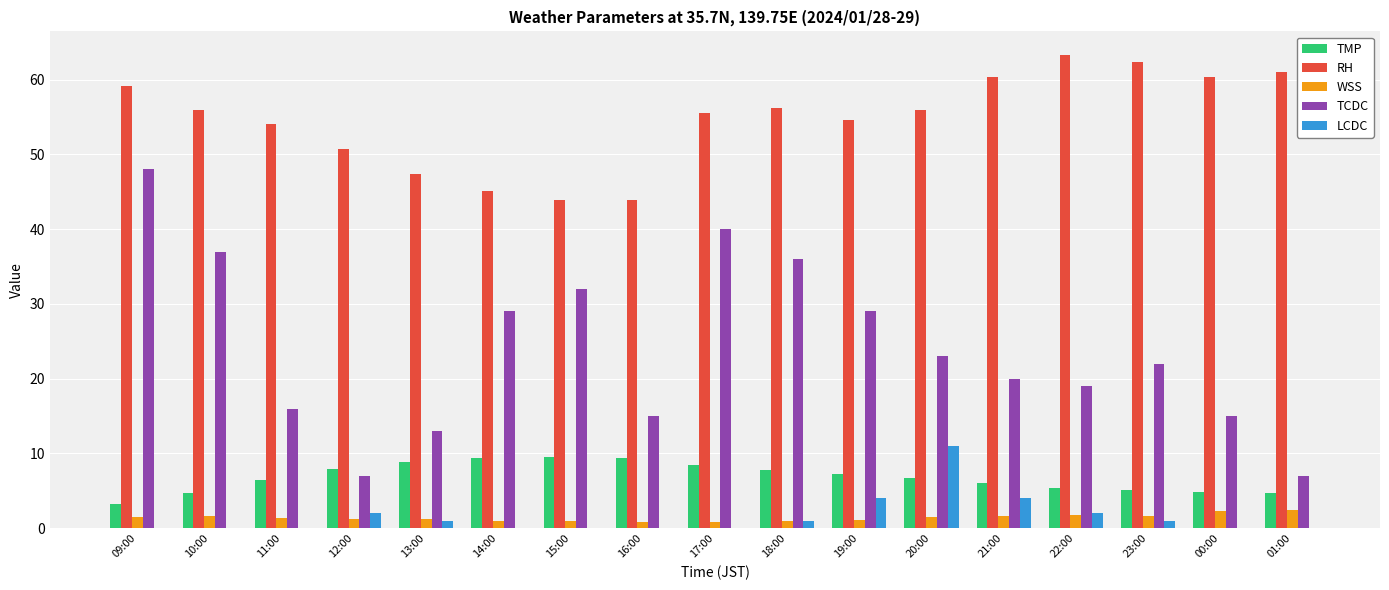

How many data points does each series have?

17